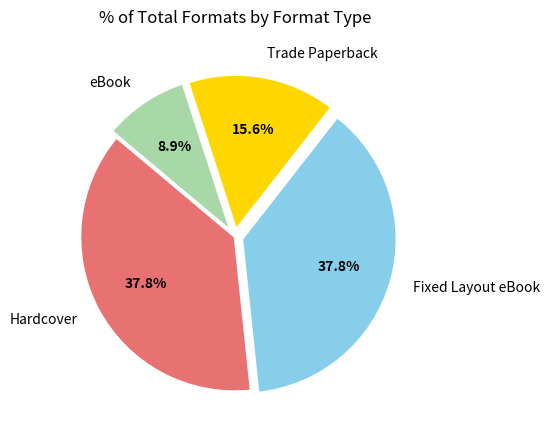

Which slice is the smallest?

eBook